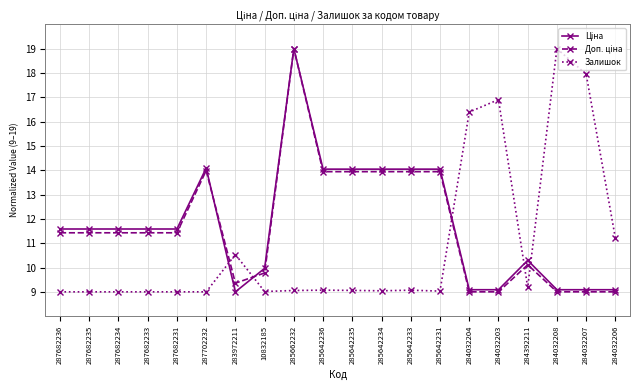

True or false: Залишок has a value of 4.7 at 284392211.

False